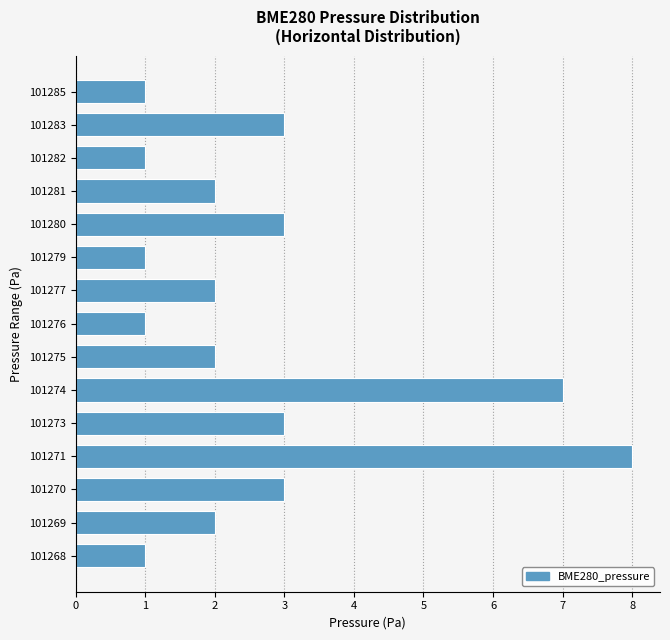

Reading bottom to top, extract all data points from this chart.

1	2	3	8	3	7	2	1	2	1	3	2	1	3	1